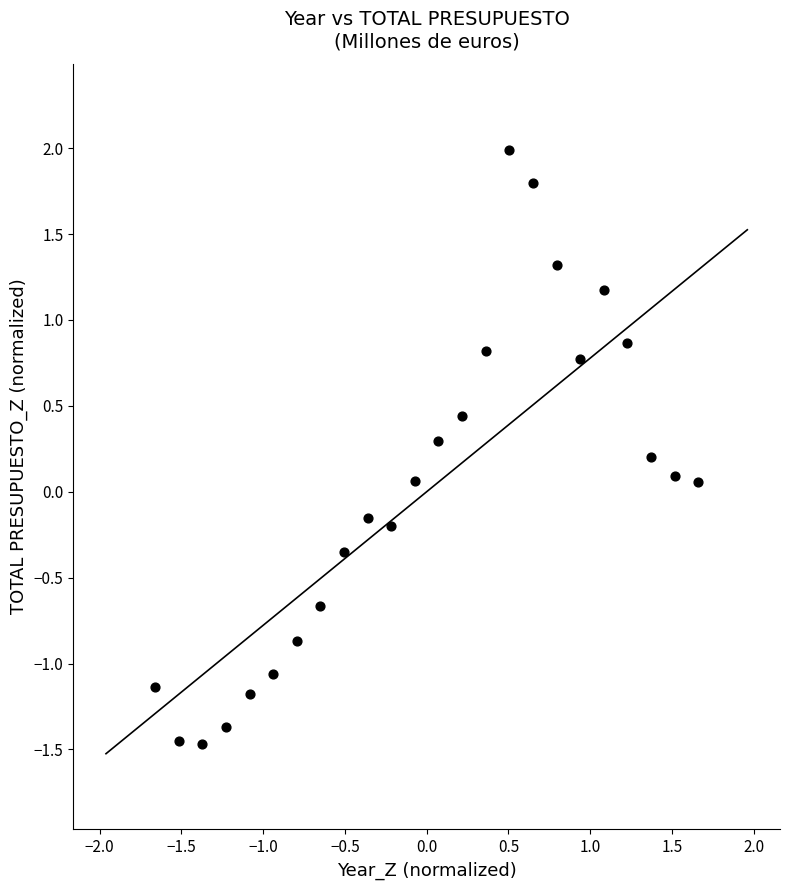

What is the range of Y values (max minus min)?

3.5